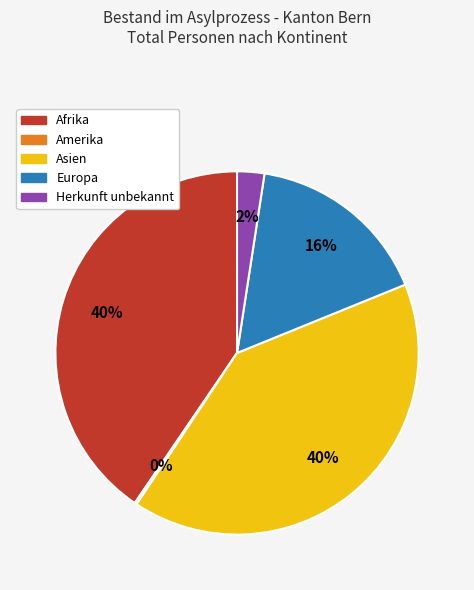

Which has a higher value, Asien or Herkunft unbekannt?

Asien